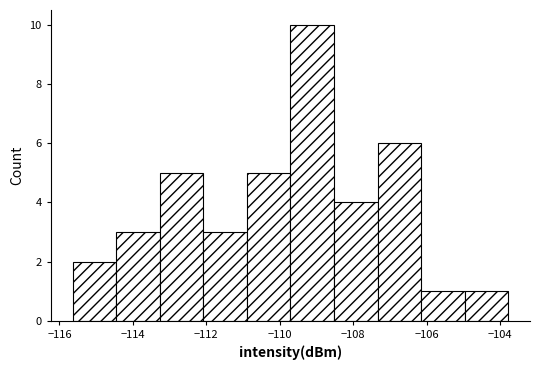

Which range on the x-axis has the tallest bar?

-109.8 to -108.6